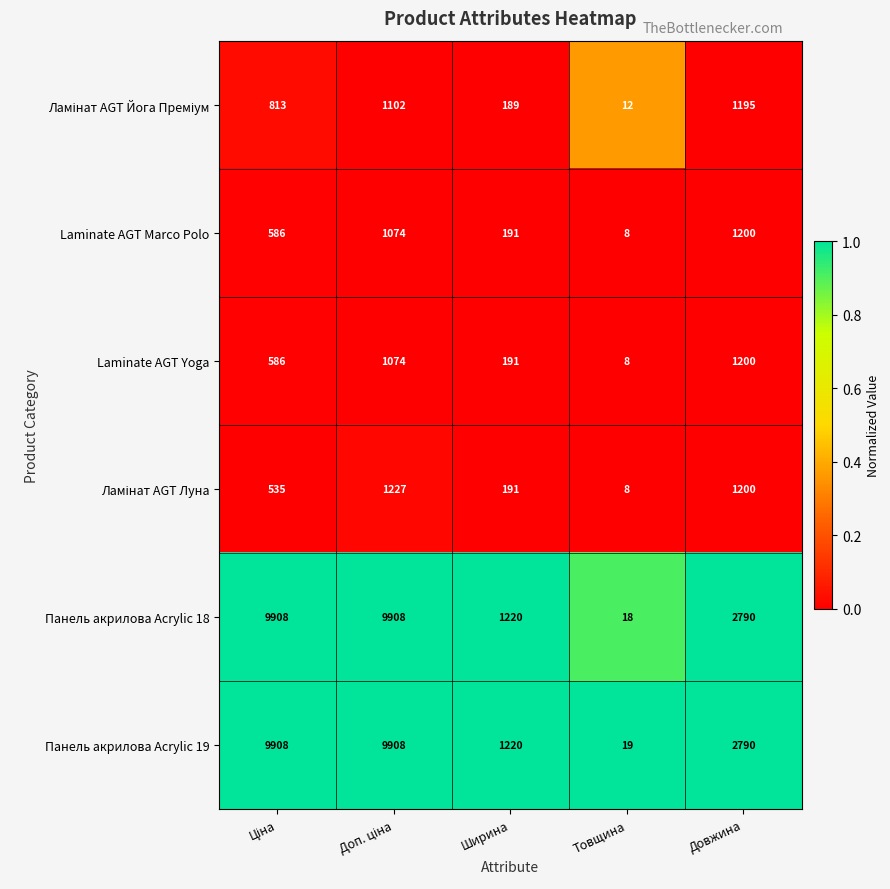

The Laminate AGT Yoga series shows 406 at Довжина. True or false?

False